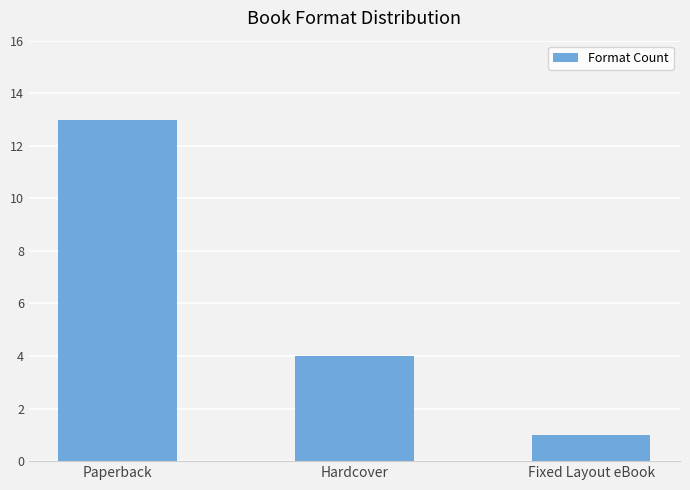

What is the change in value from Paperback to Hardcover?

-9